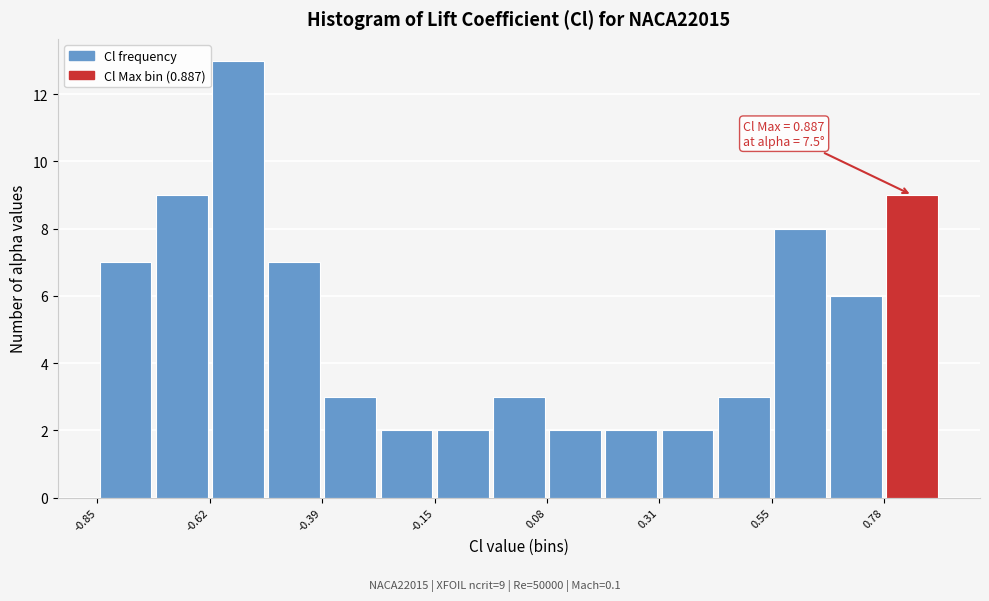

Read against the x-axis, roughly where is the centre of the tallest bar?

-0.55